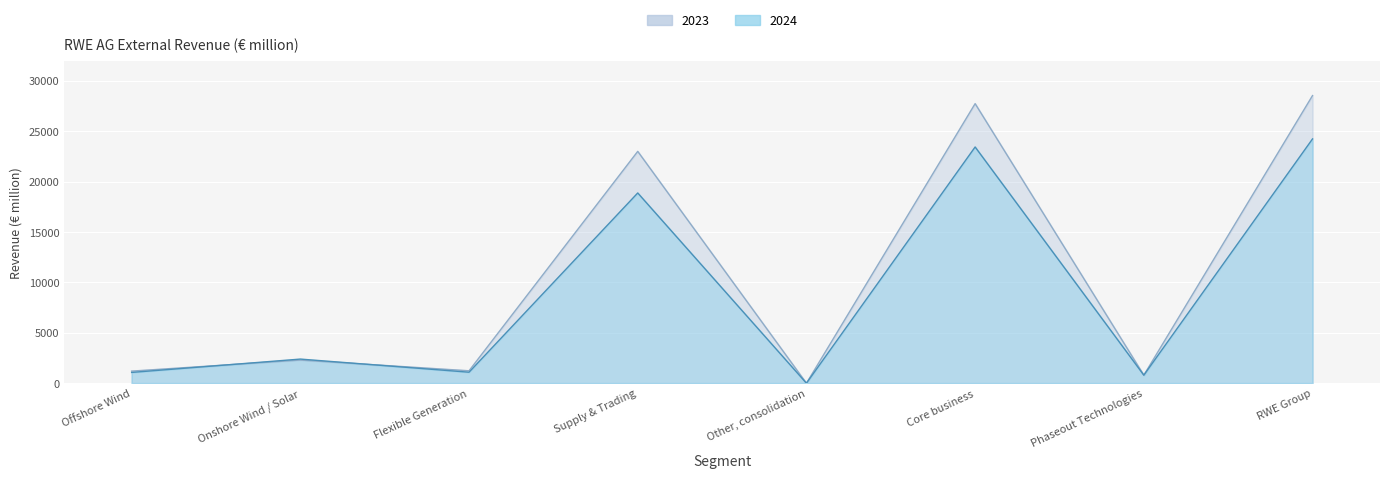

Reading right to left, transcribe all the data shown in this chart.

2024: 24224	800	23424	2	18865	1092	2394	1071
2023: 28521	800	27721	0	22989	1235	2295	1202